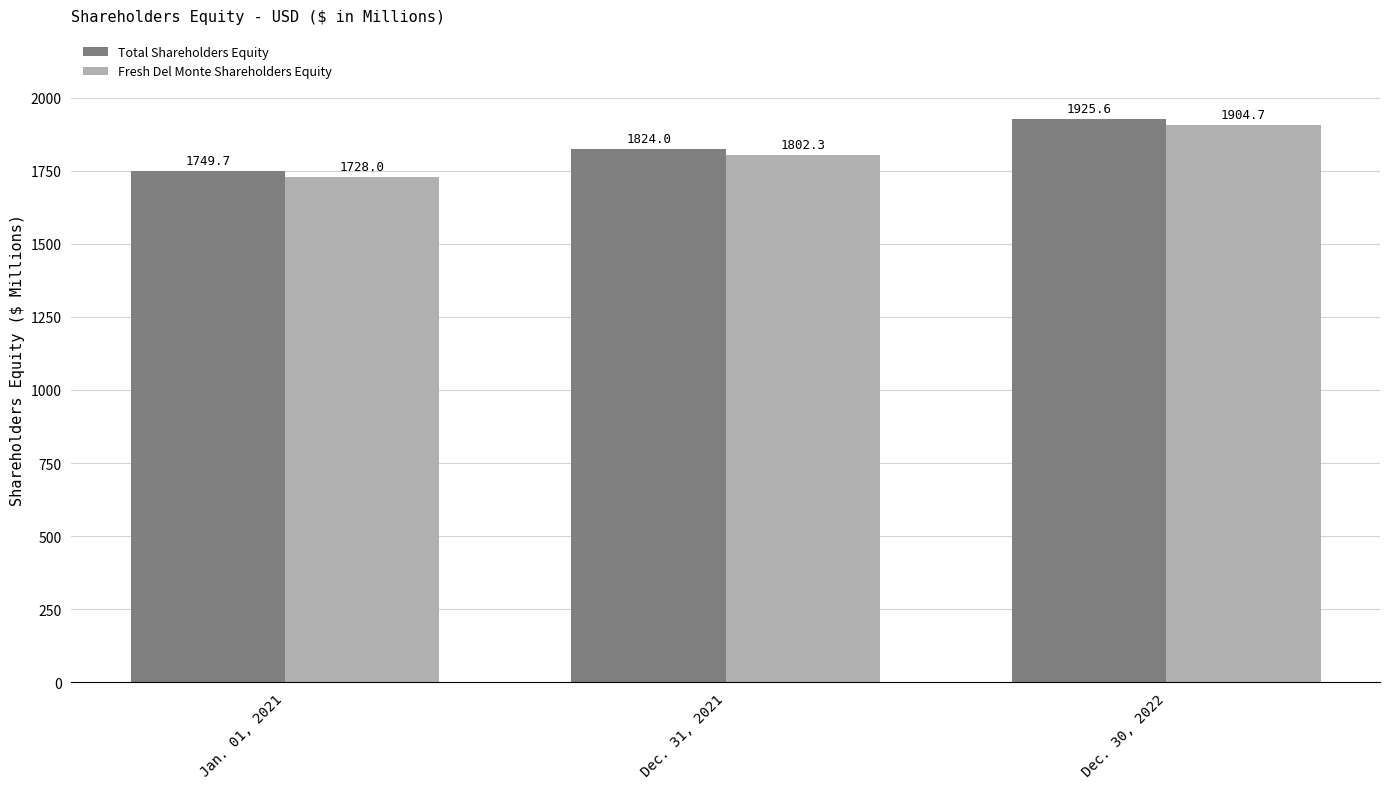

What is the sum of the Fresh Del Monte Shareholders Equity values at Jan. 01, 2021 and Dec. 31, 2021?

3530.3